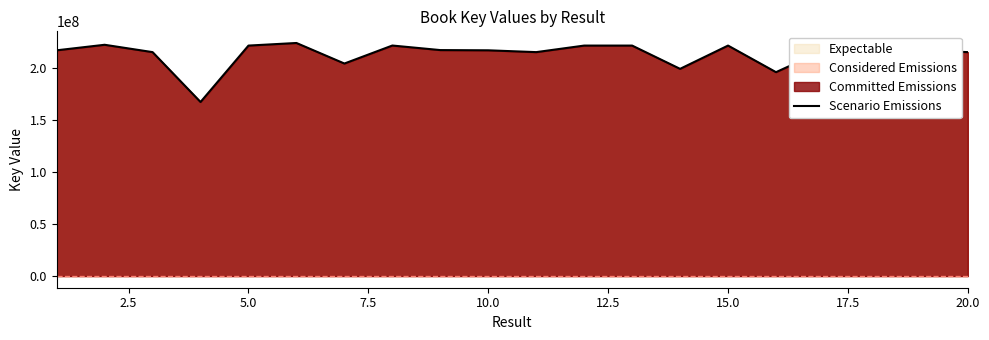

Approximately how many times larger is the value at 10.0 compared to 5.0?

1.0